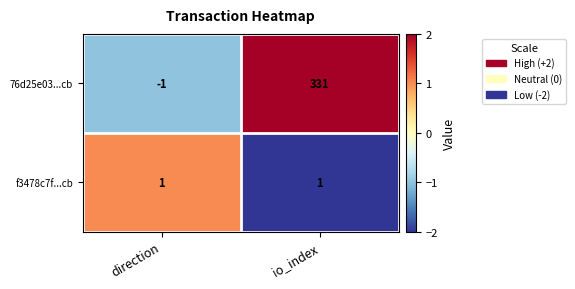

What is the highest value of the 76d25e03...cb series?

331